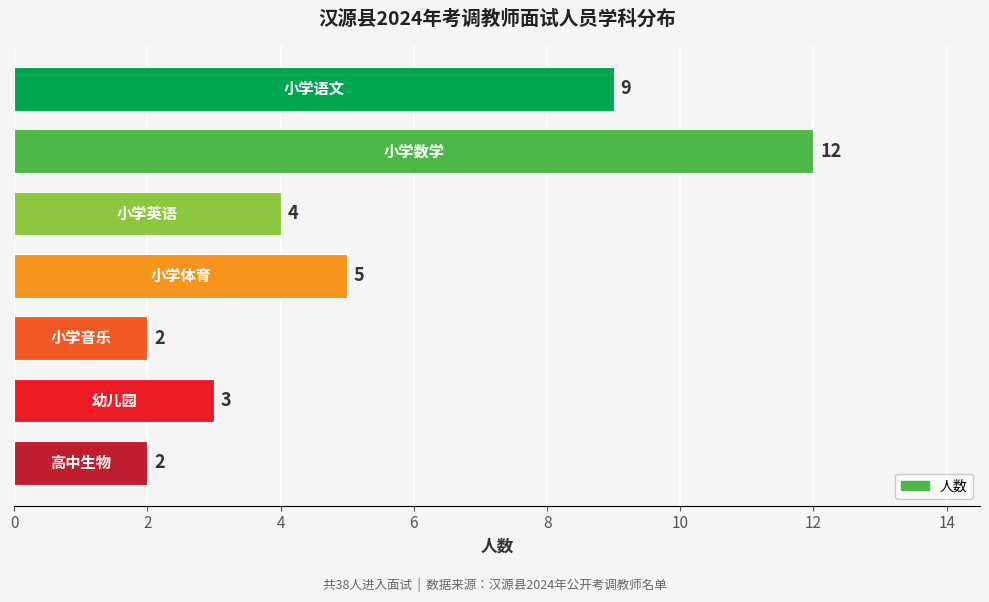

Reading top to bottom, list all the values displayed in this chart.

9	12	4	5	2	3	2